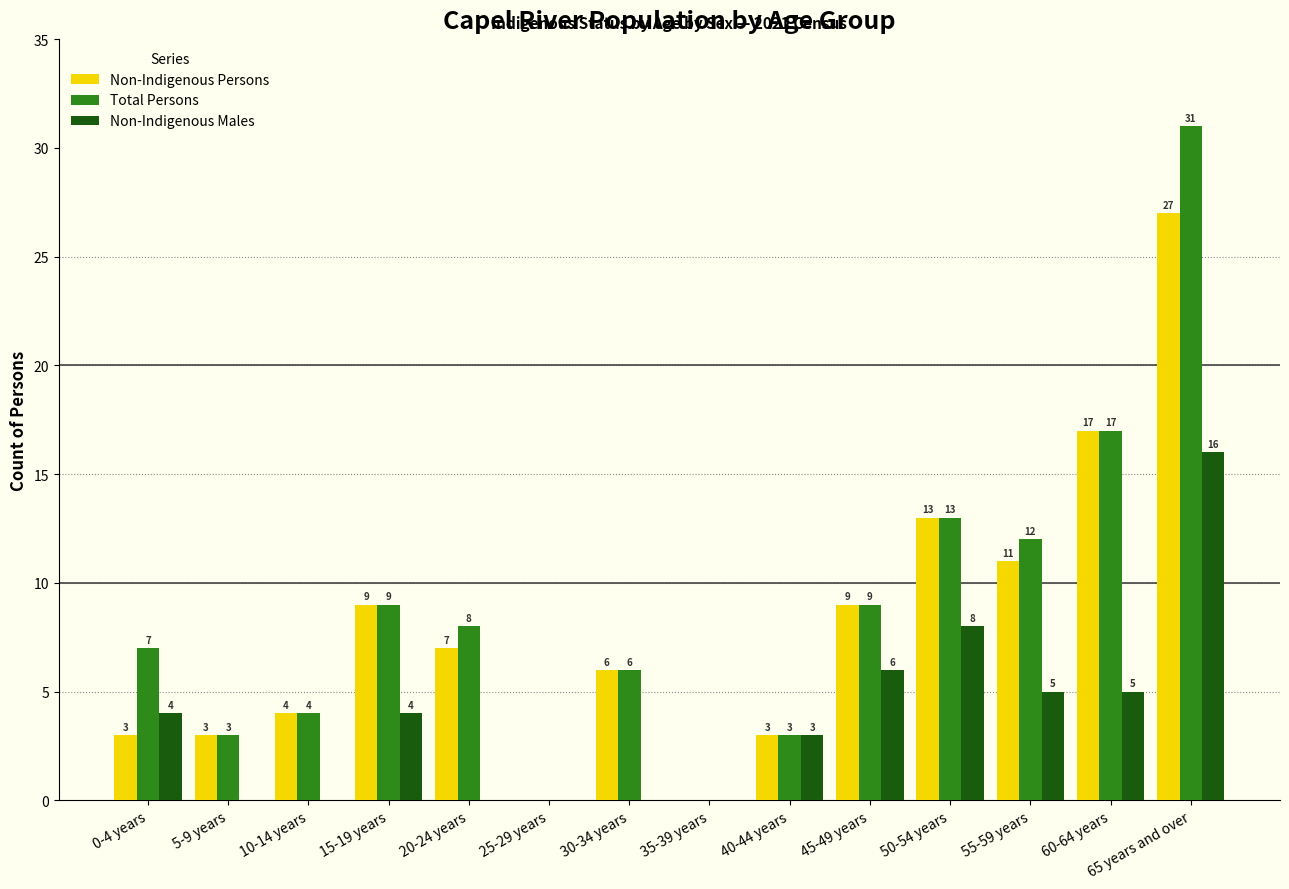

Which series changed the most between 0-4 years and 60-64 years?

Non-Indigenous Persons